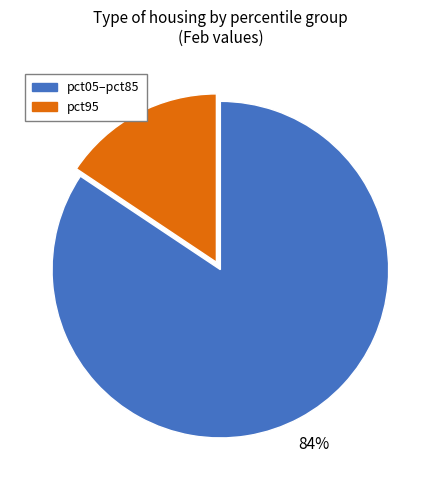

To the nearest percent, what is the average slice percentage?

50%